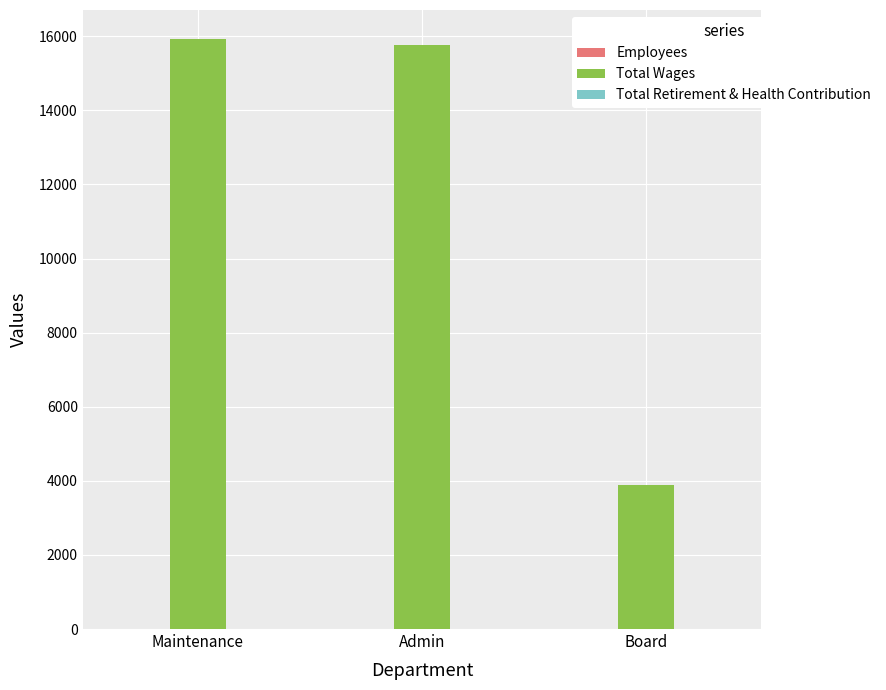

Is it true that Total Wages equals 10386 at Maintenance?

False